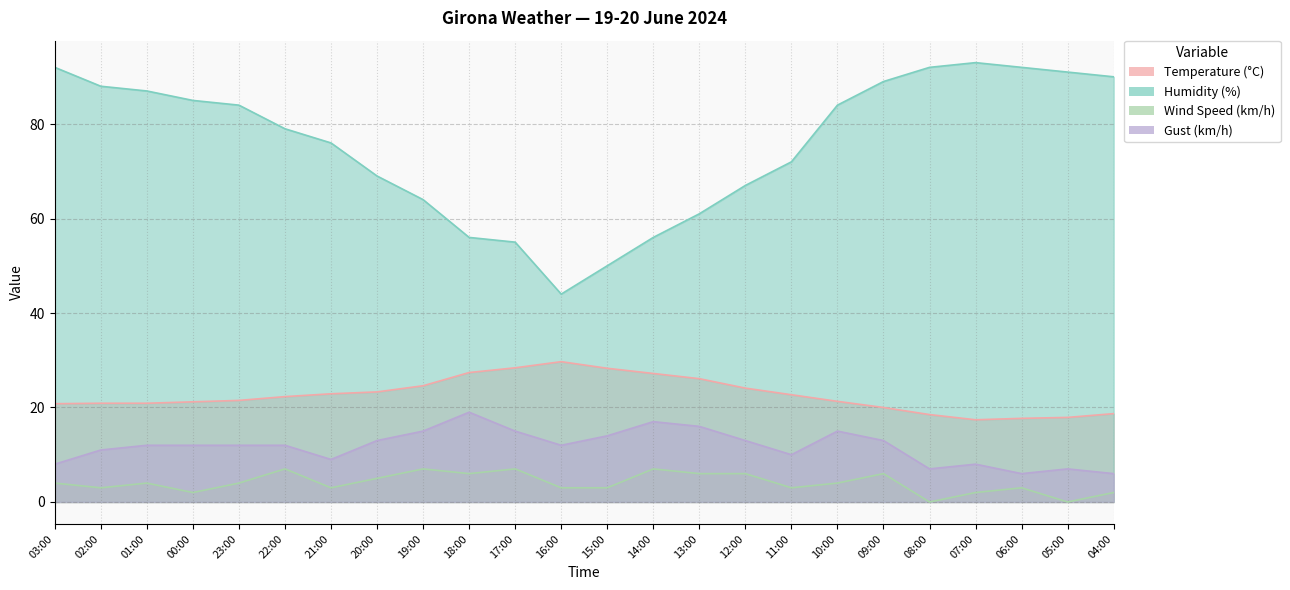

Which has a higher value, 05:00 or 12:00?

12:00